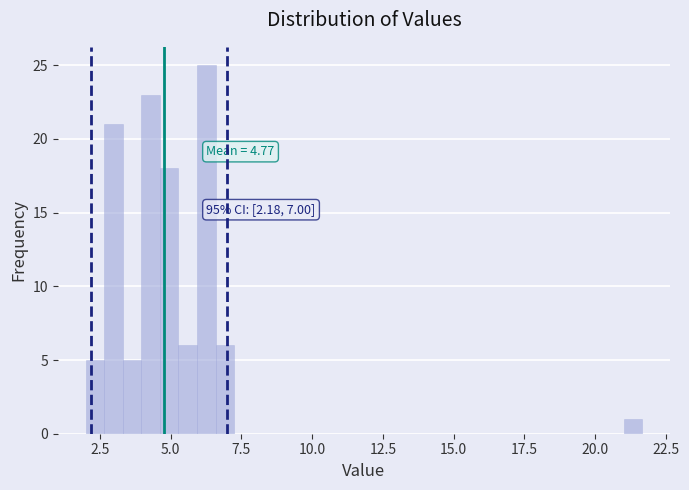

Around what value on the x-axis is the tallest bar? Give the approximate position of its centre, as read against the axis.

6.5